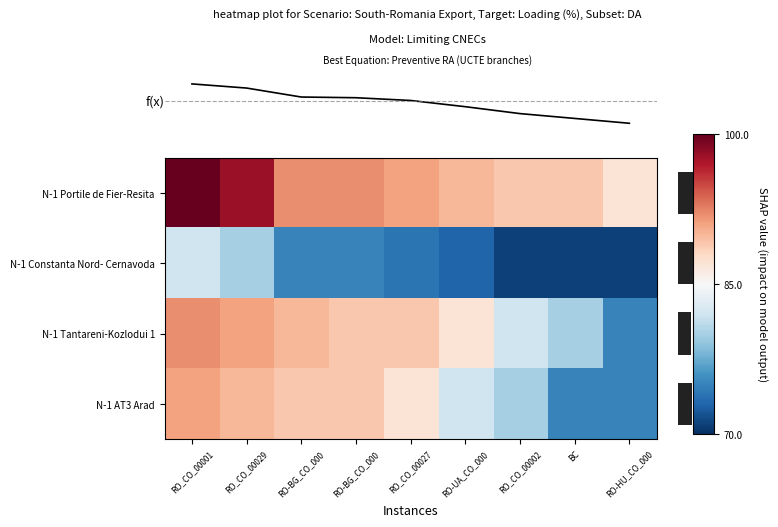

Between RO_CO_00002 and BC, which series saw the biggest shift?

N-1 AT3 Arad